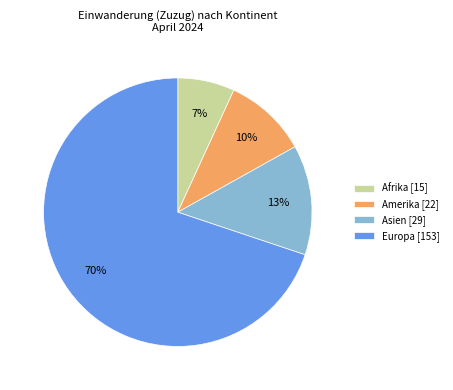

Is there any slice that represents more than half of the pie?

Yes